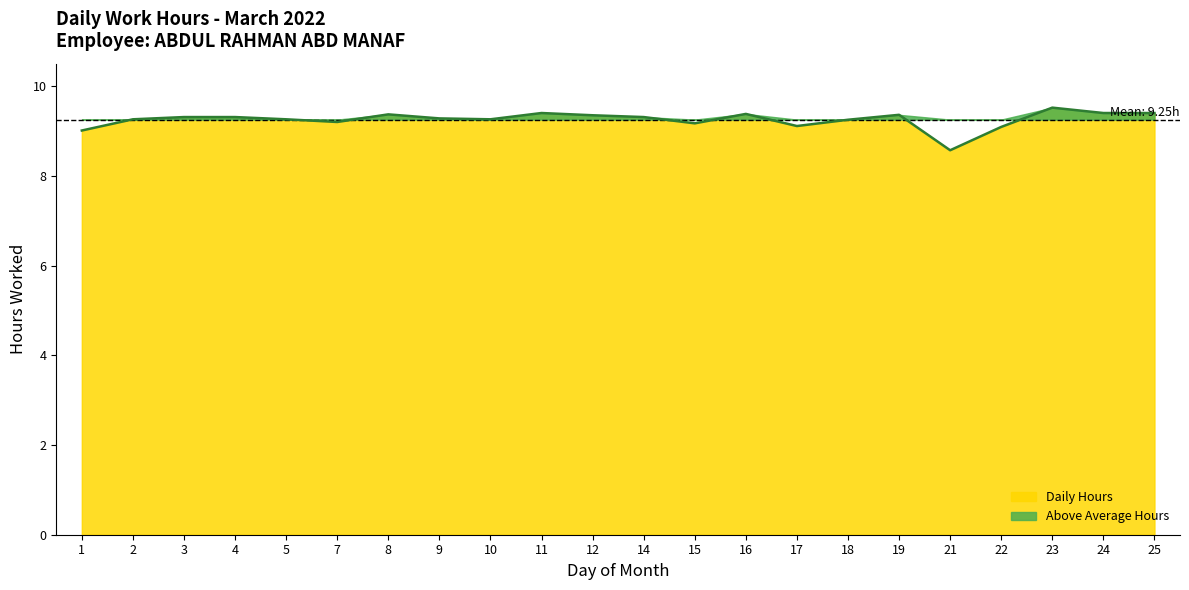

True or false: the data has more than 1 interior local peaks.

True